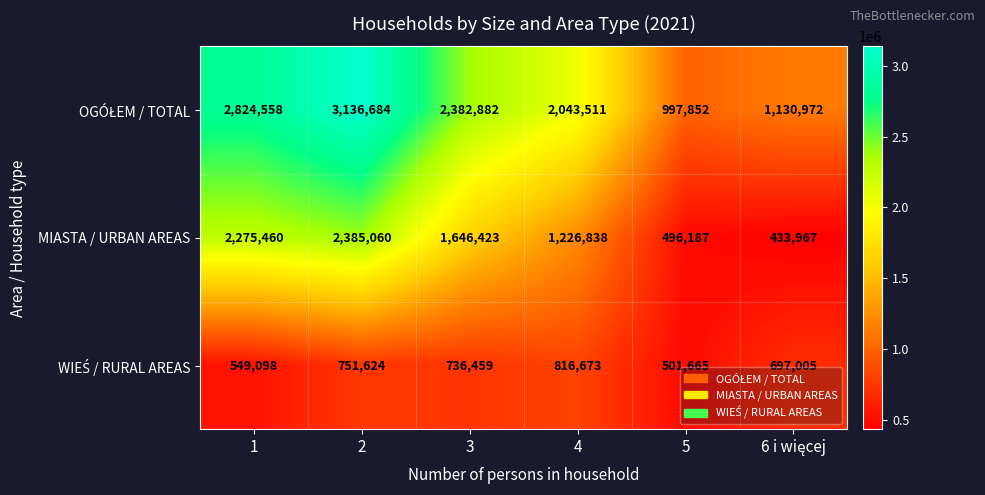

At which label is MIASTA / URBAN AREAS closest to 1409513?

4